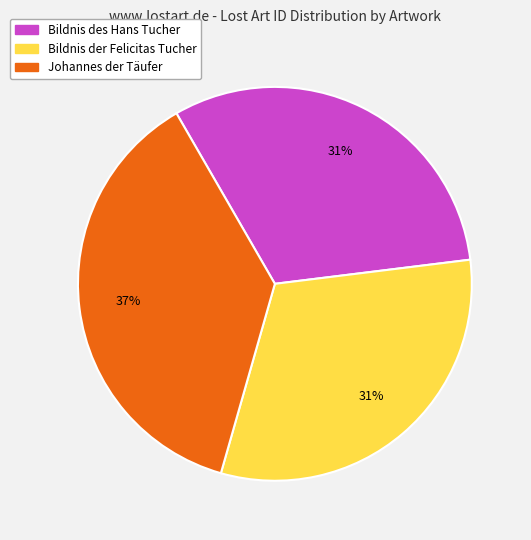

Count the number of slices in the pie.

3